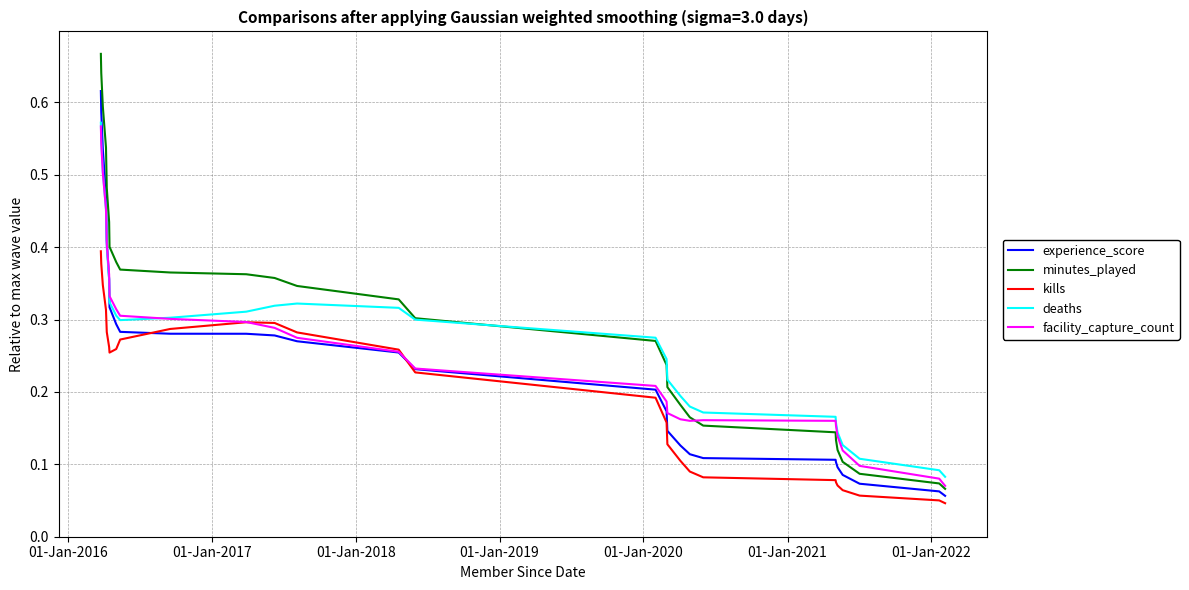

Which series has the widest spread of values?

minutes_played